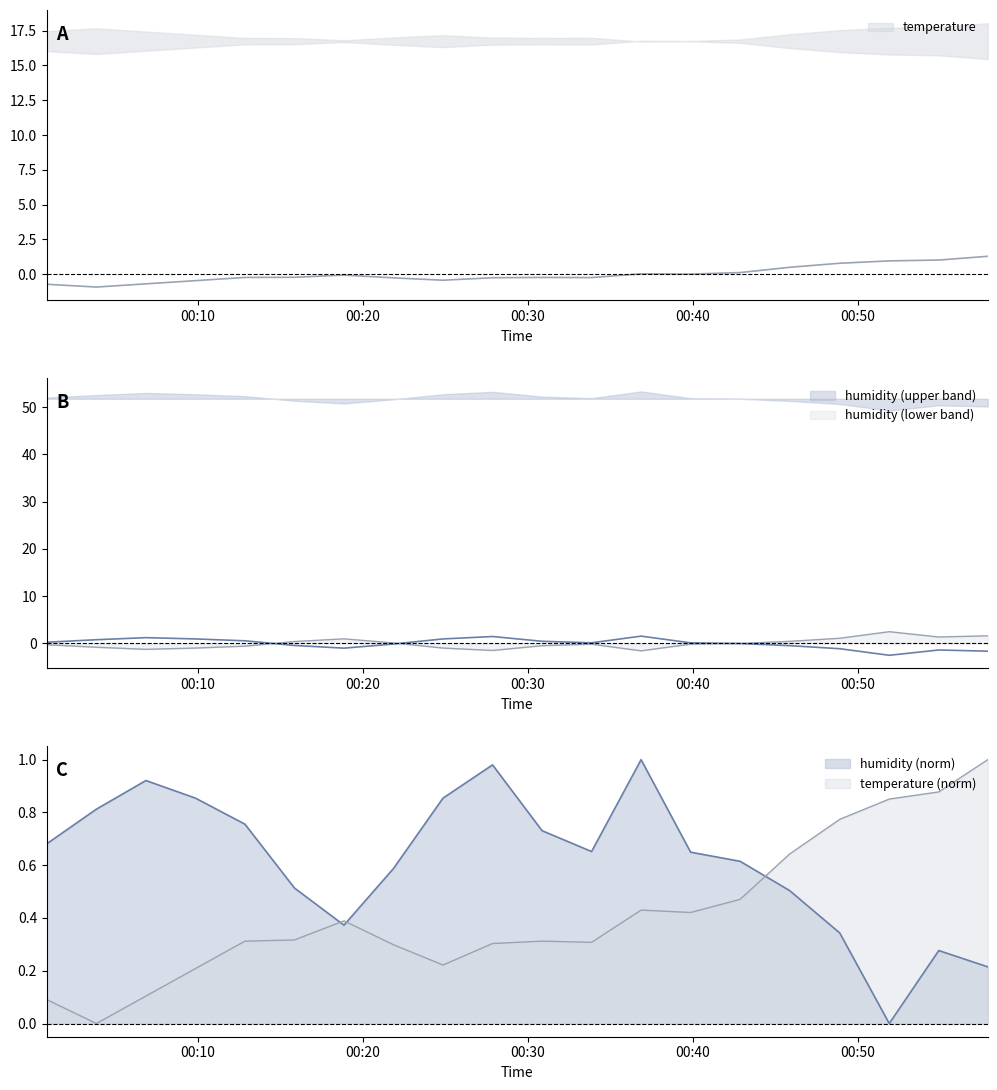

Rank the series at 00:48 from lowest to highest value.

humidity, temperature